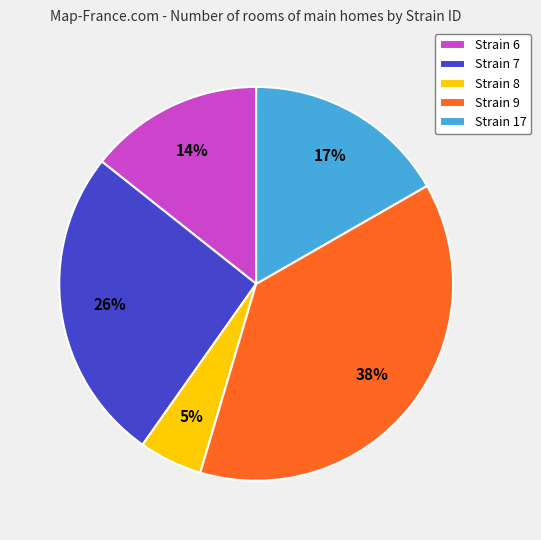

Is there any slice that represents more than half of the pie?

No